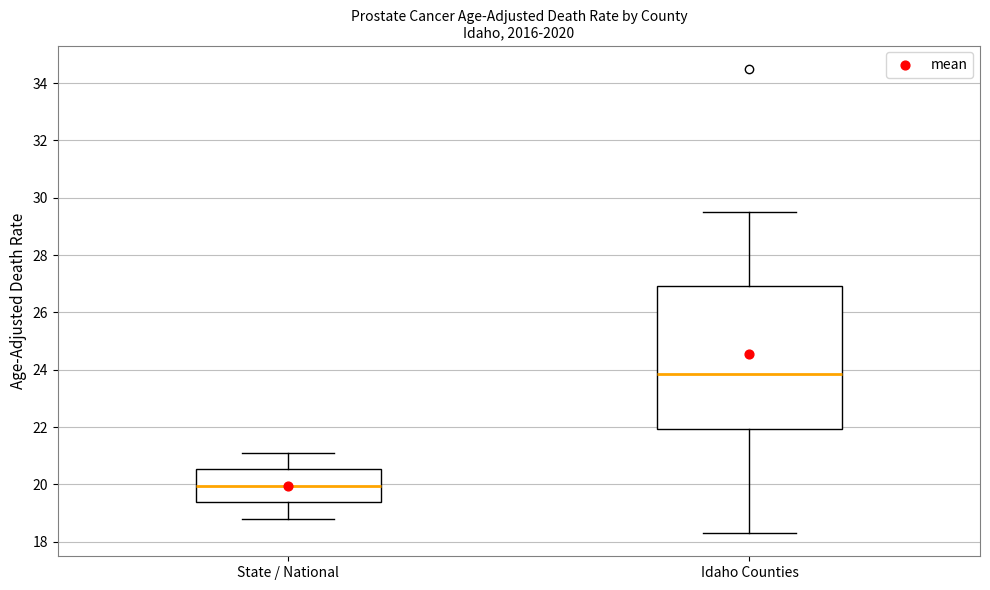

Reading left to right, transcribe this box plot: for each box, give where its median line is, the range the box spans, and where its two whiskers end, as read against the y-axis. The values are not printed on the chart, so give them approximately, as read against the axis.

State / National: median 20.0, box 19.4 to 20.6, whiskers 18.8 to 21.2
Idaho Counties: median 23.8, box 22.0 to 27.0, whiskers 18.4 to 29.6